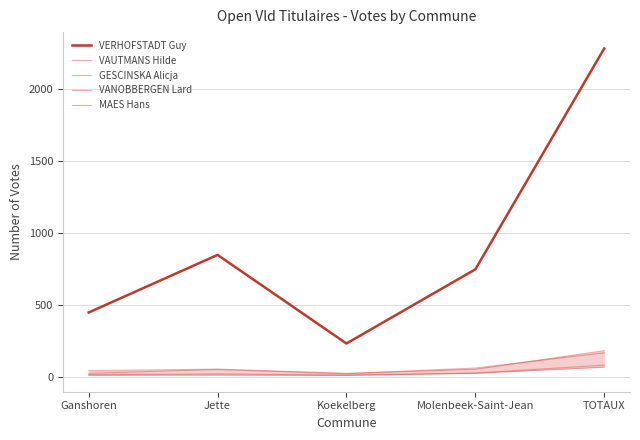

In VAUTMANS Hilde, how many points are lower than both neighbors (excluding endpoints)?

1